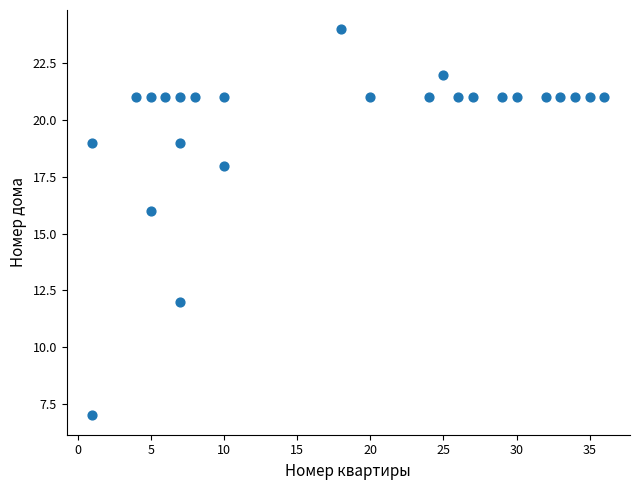

What is the range of X values (max minus min)?

35